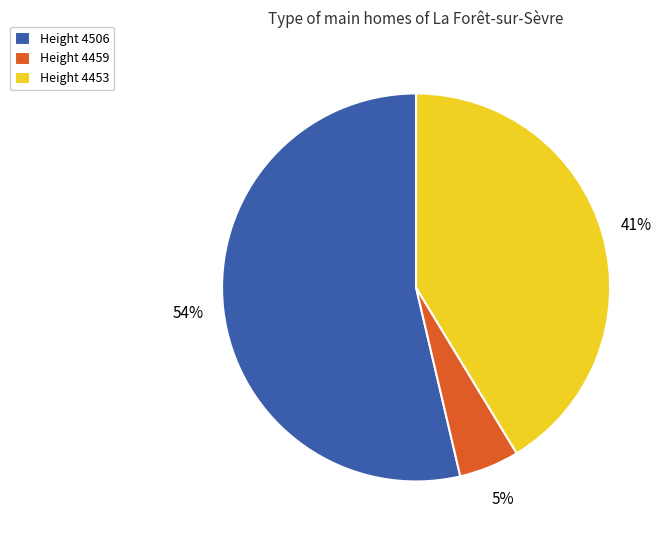

The Height 4459 slice represents 17% of the pie. True or false?

False